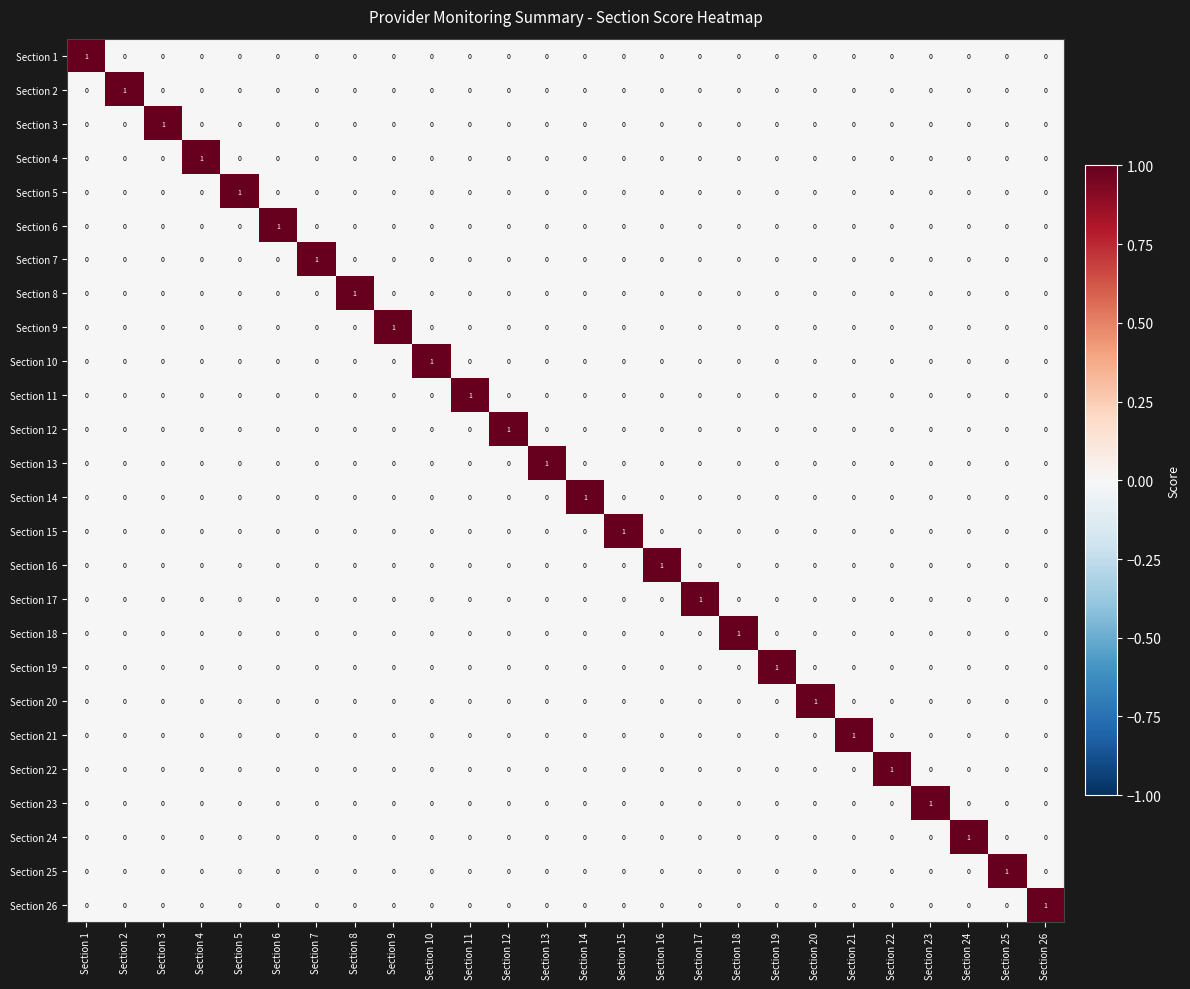

True or false: Section 9 has a value of 0 at Section 26.

True